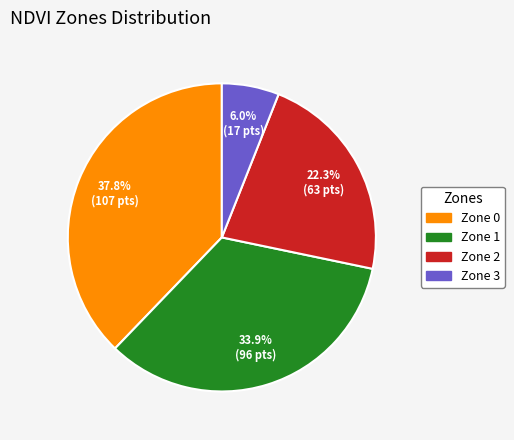

To the nearest percent, what is the average slice percentage?

25%